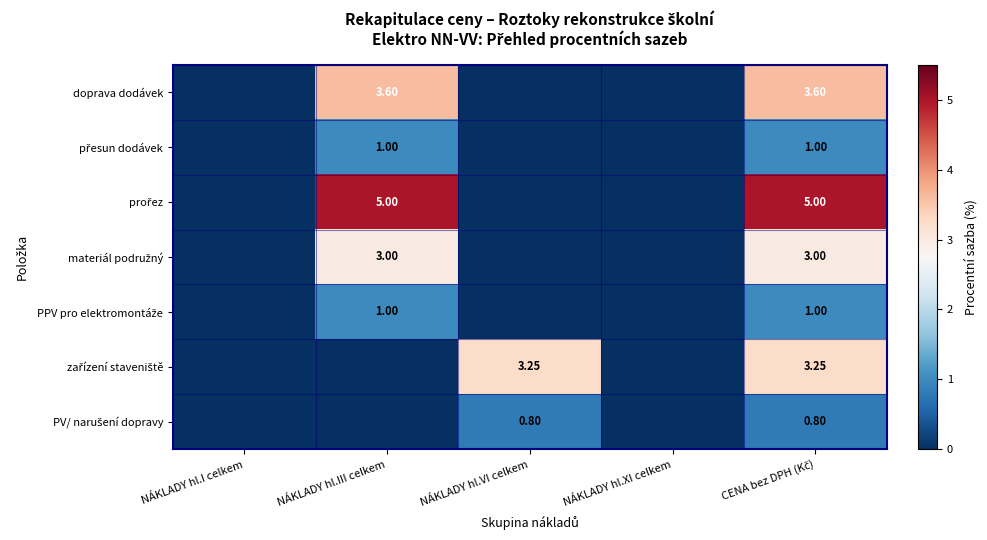

How many positive values does the PPV pro elektromontáže series have?

2